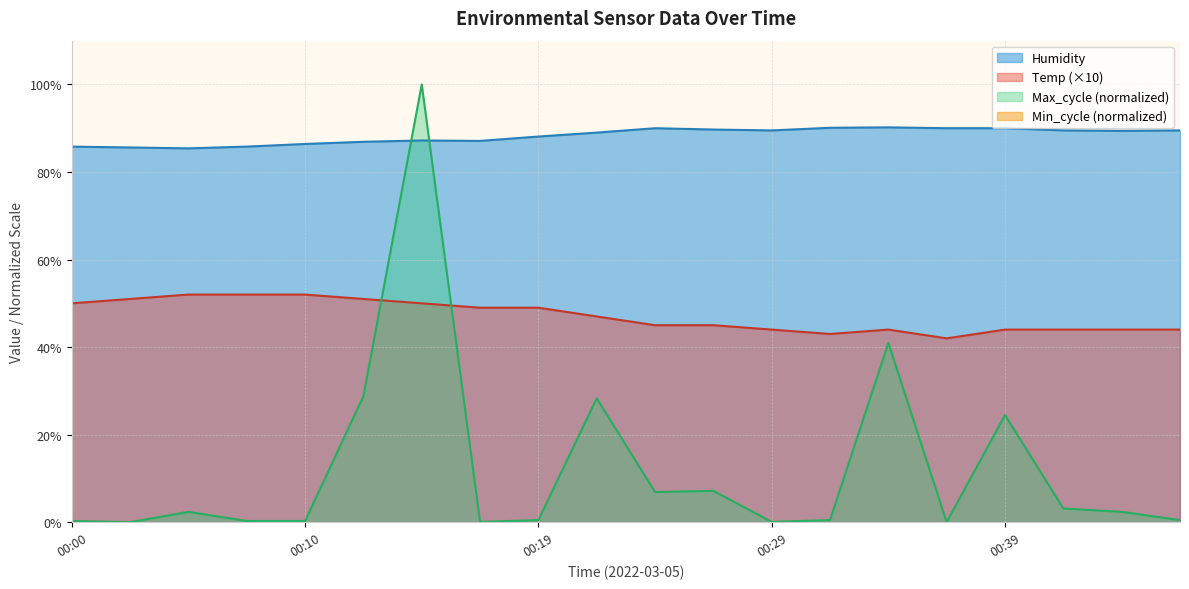

True or false: Max_cycle and Humidity cross at least once.

True